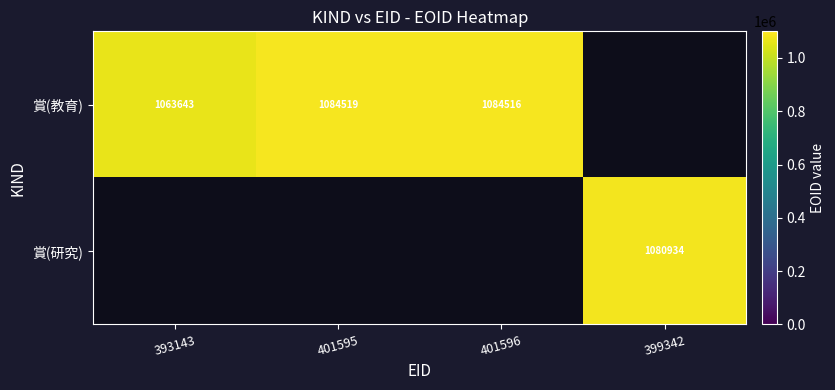

Is it true that 賞(教育) equals 1063643 at 393143?

True